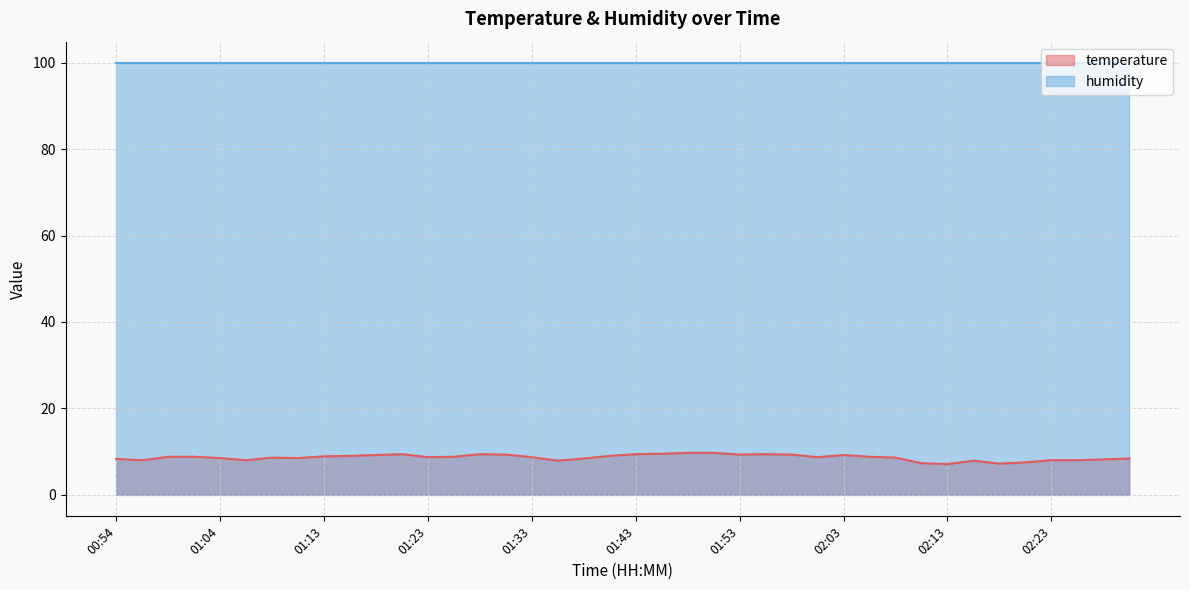

What is the difference between the maximum and minimum values?

2.6